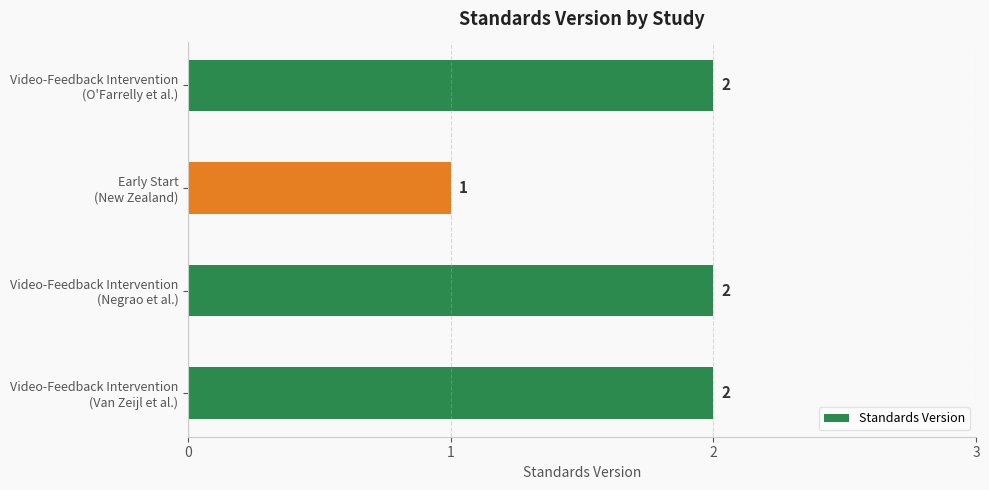

What is the difference between the maximum and minimum values?

1